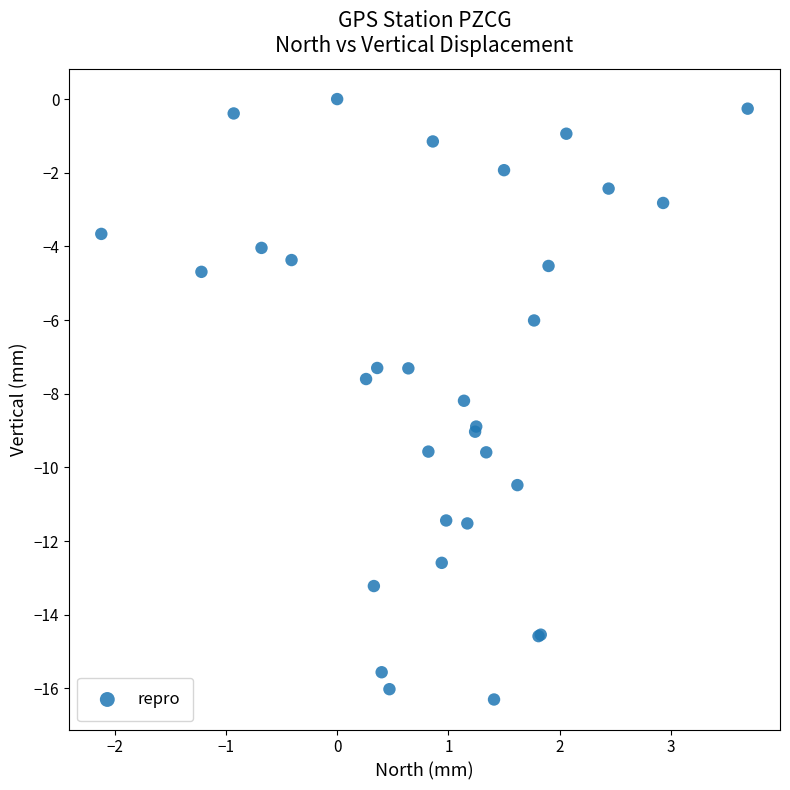

What Y value in the scatter plot is closest to -8?

-8.2